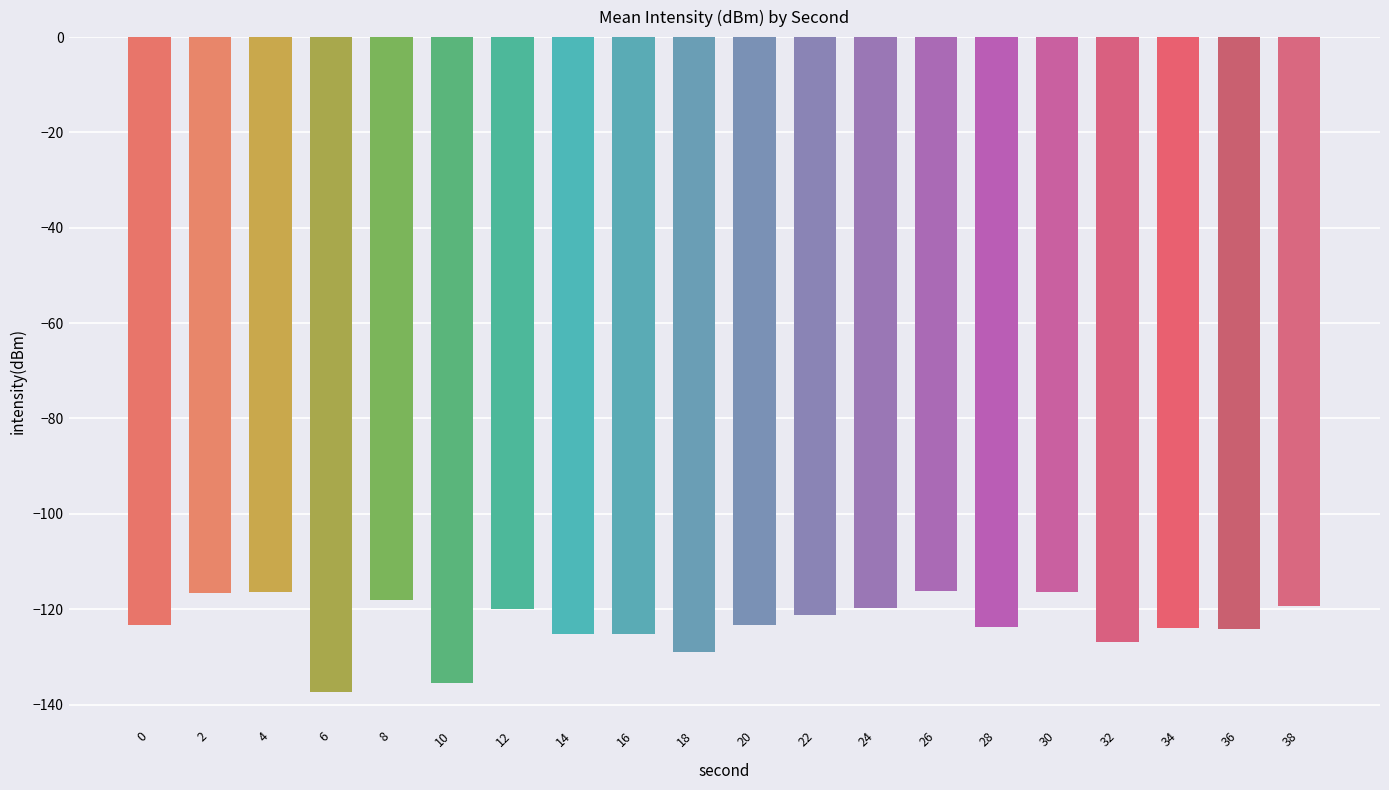

What is the maximum value shown in the chart?

-116.2